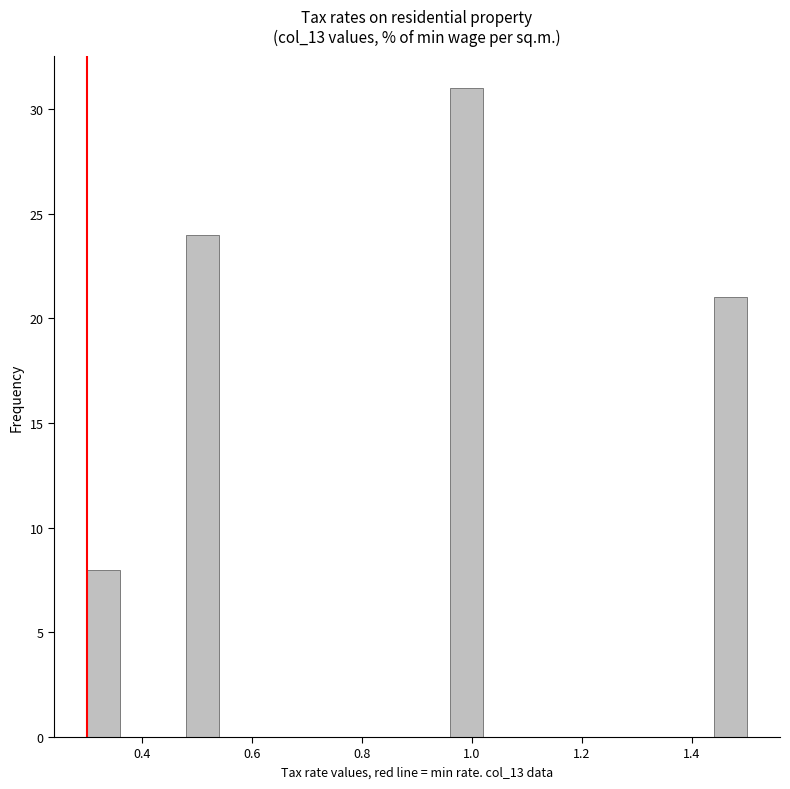

Around what value on the x-axis is the tallest bar? Give the approximate position of its centre, as read against the axis.

1.00